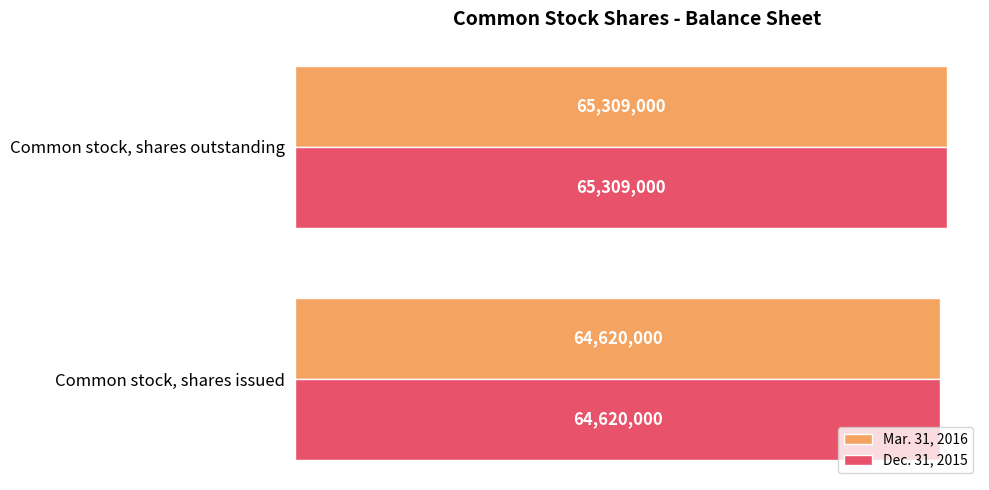

What is the lowest value of the Mar. 31, 2016 series?

64620000